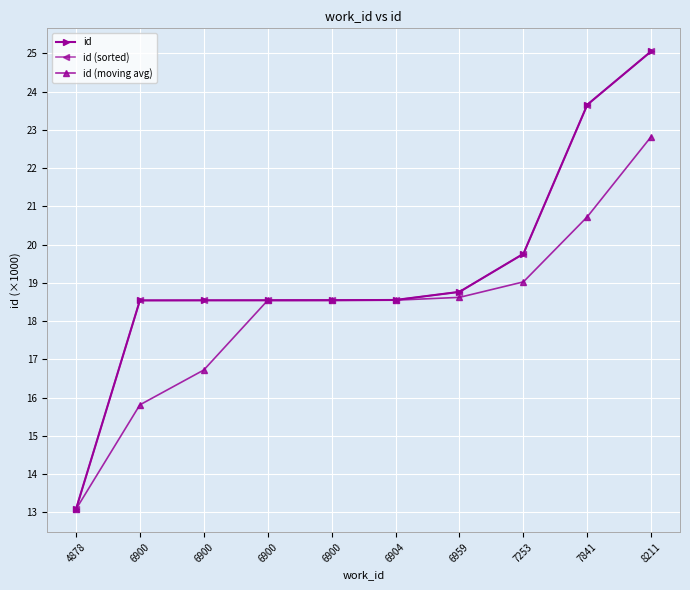

Is this an area chart (filled region under the line)?

No